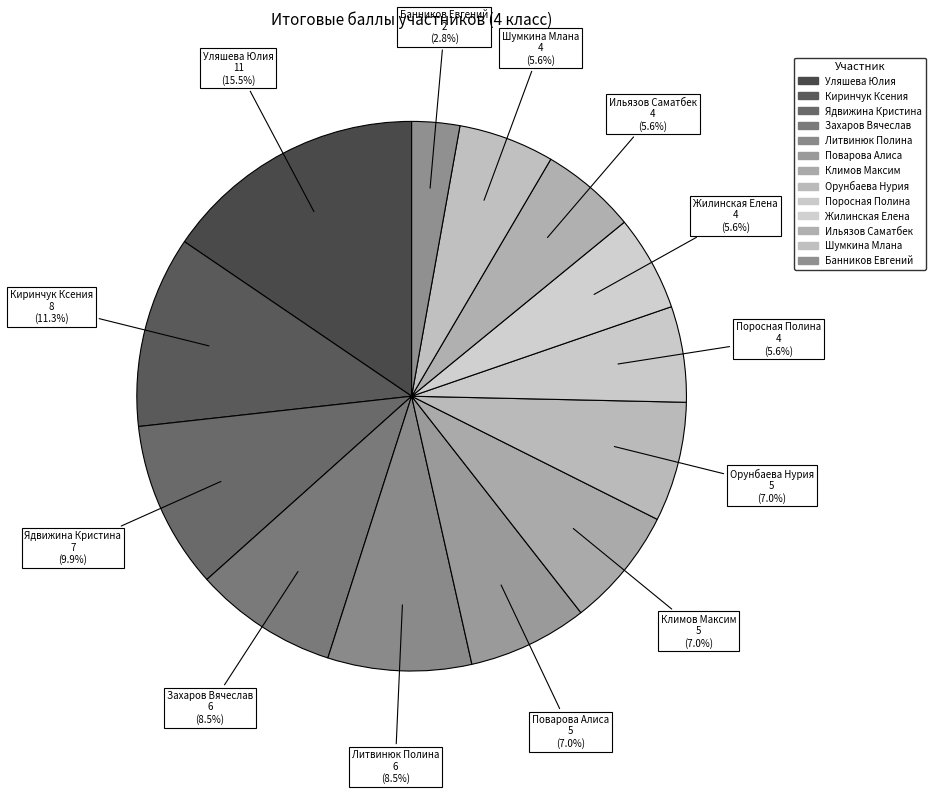

To the nearest percent, what is the difference between the Орунбаева Нурия and Ильязов Саматбек slice percentages?

1%